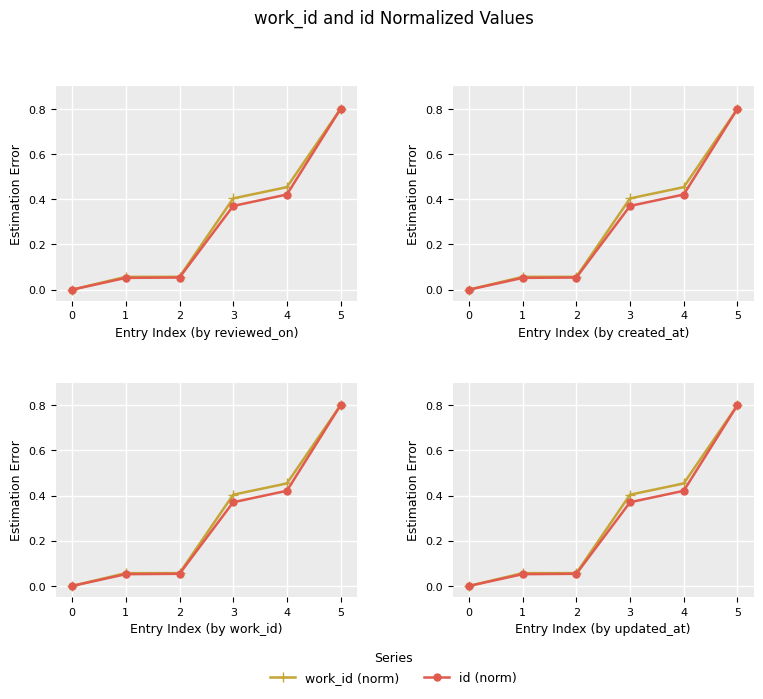

What is the total value across all series at 2?

0.1